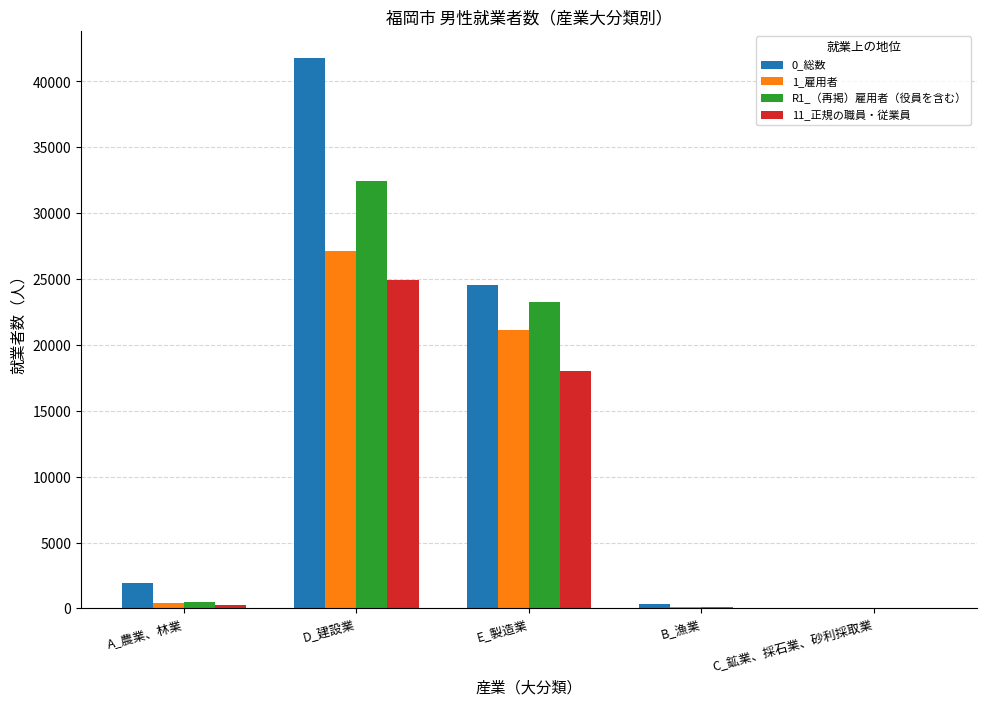

What is the approximate value of 1_雇用者 at D_建設業, to the nearest 10?

27120